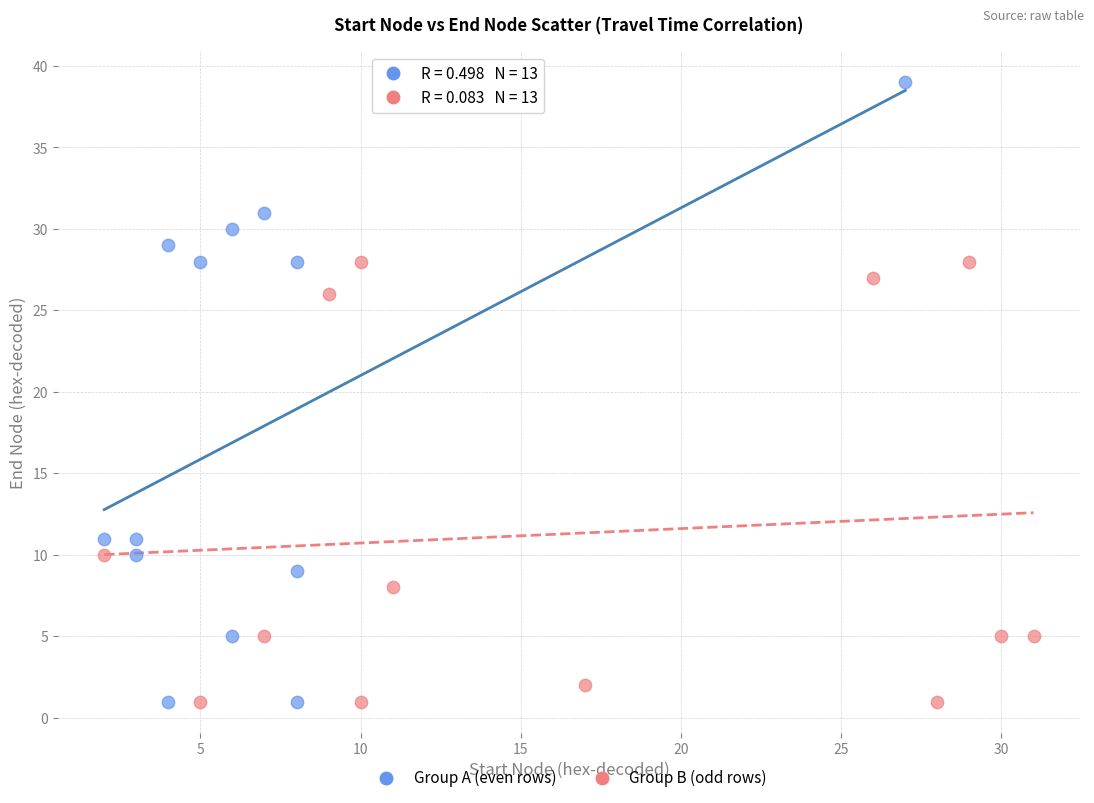

Which series has the largest Y range (max minus min)?

Group A (even rows)